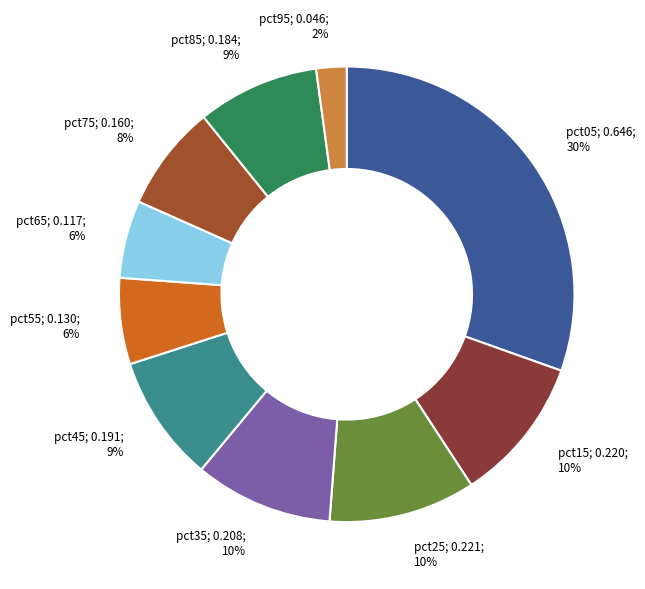

How many segments does this pie chart have?

10